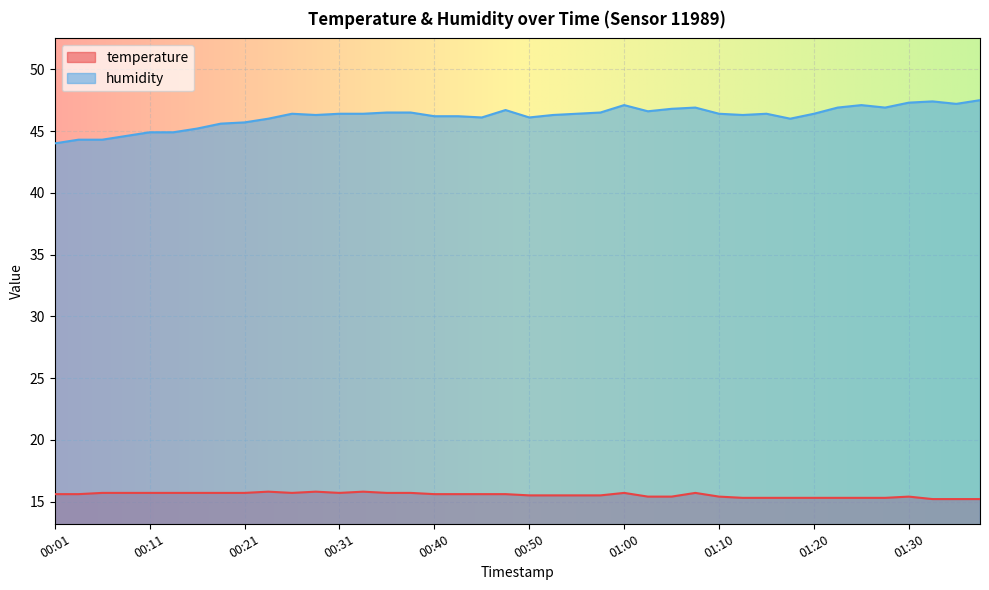

Which series has the largest total across all categories?

humidity